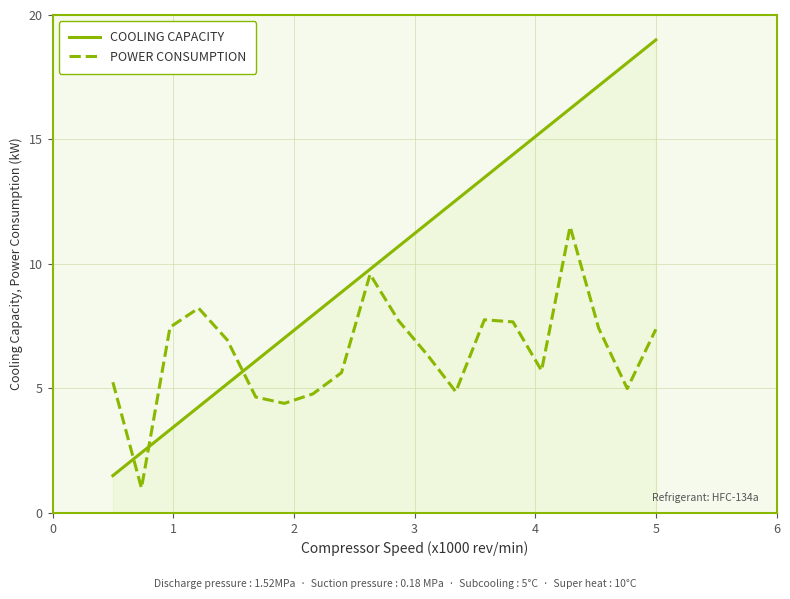

What is the difference between the maximum and minimum values in the POWER CONSUMPTION series?

10.5